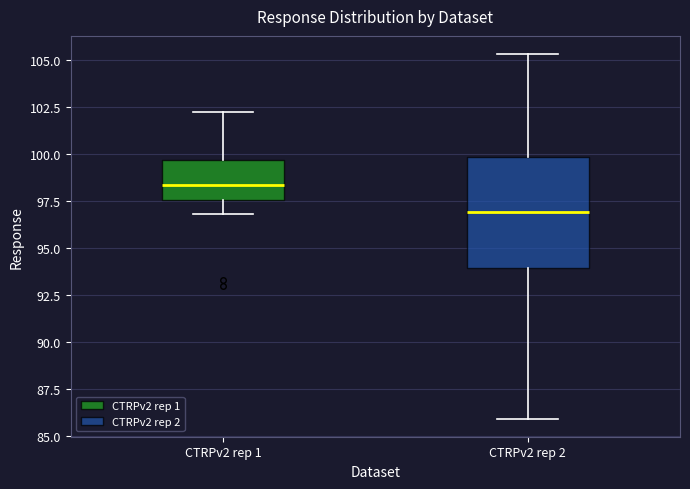

Where is the lower edge of the box for CTRPv2 rep 2 on the y-axis? The values are not printed on the chart, so give them approximately, as read against the axis.

94.0